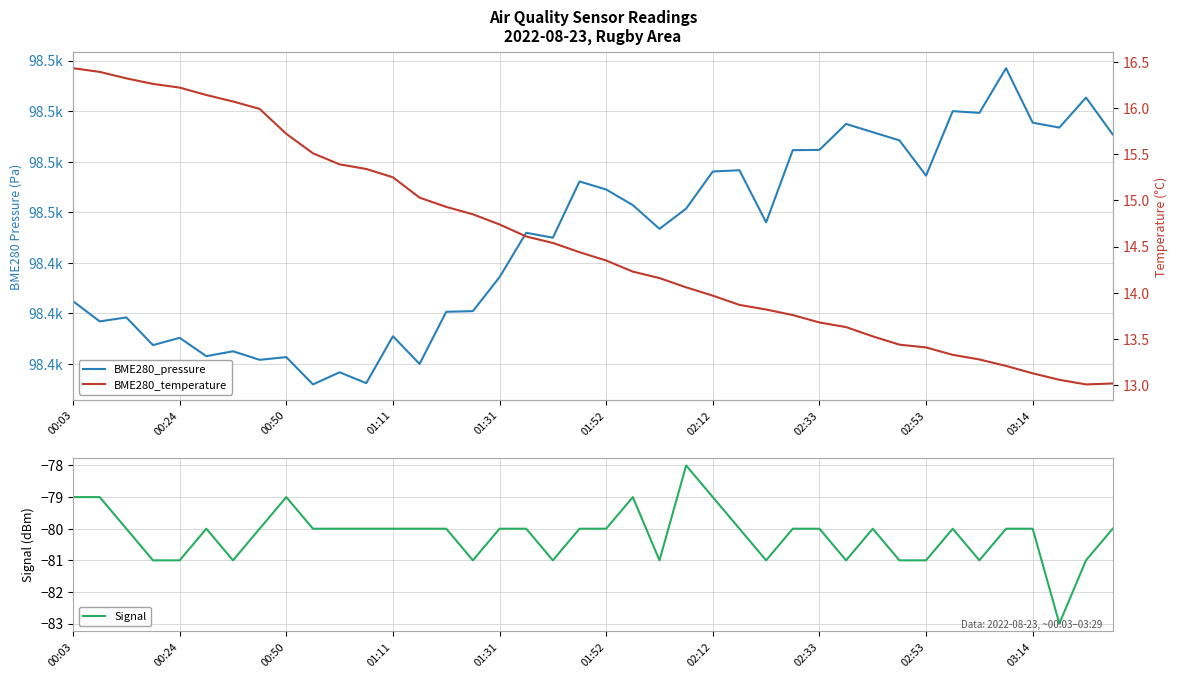

Reading left to right, what are all the values shown in this chart?

BME280_pressure: 98432.4	98428.4	98429.2	98423.7	98425.2	98421.5	98422.5	98420.8	98421.3	98415.9	98418.3	98416.2	98425.5	98420.0	98430.3	98430.4	98437.2	98445.9	98445.0	98456.1	98454.5	98451.4	98446.7	98450.7	98458.1	98458.3	98448.0	98462.3	98462.3	98467.5	98465.8	98464.2	98457.2	98470.0	98469.7	98478.5	98467.7	98466.8	98472.7	98465.4
Signal: -79.0	-79.0	-80.0	-81.0	-81.0	-80.0	-81.0	-80.0	-79.0	-80.0	-80.0	-80.0	-80.0	-80.0	-80.0	-81.0	-80.0	-80.0	-81.0	-80.0	-80.0	-79.0	-81.0	-78.0	-79.0	-80.0	-81.0	-80.0	-80.0	-81.0	-80.0	-81.0	-81.0	-80.0	-81.0	-80.0	-80.0	-83.0	-81.0	-80.0
BME280_temperature: 16.4	16.4	16.3	16.3	16.2	16.1	16.1	16.0	15.7	15.5	15.4	15.3	15.2	15.0	14.9	14.8	14.7	14.6	14.5	14.4	14.3	14.2	14.2	14.1	14.0	13.9	13.8	13.8	13.7	13.6	13.5	13.4	13.4	13.3	13.3	13.2	13.1	13.1	13.0	13.0